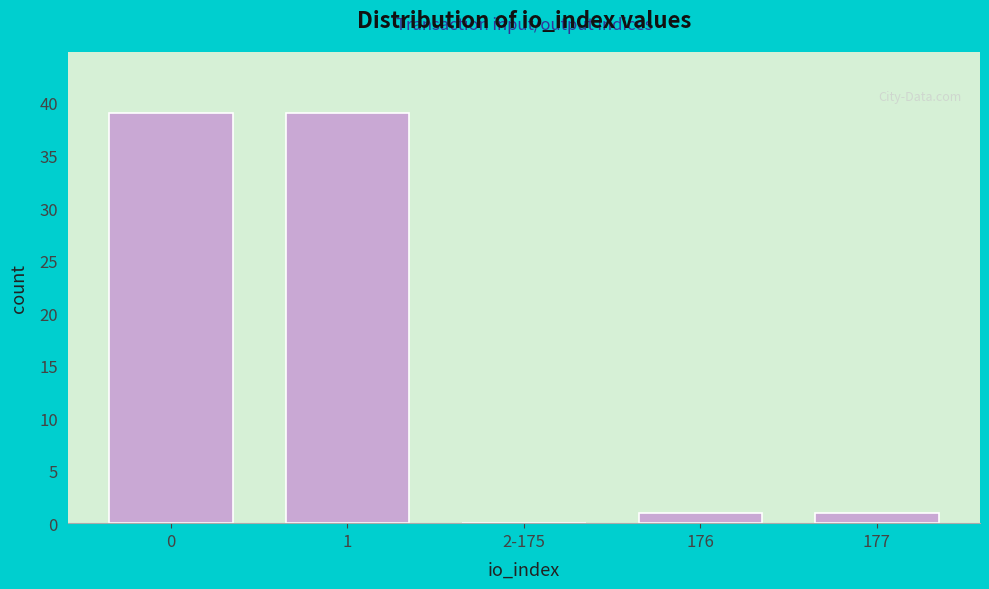

Reading left to right, extract all data points from this chart.

0=39	1=39	2-175=0	176=1	177=1